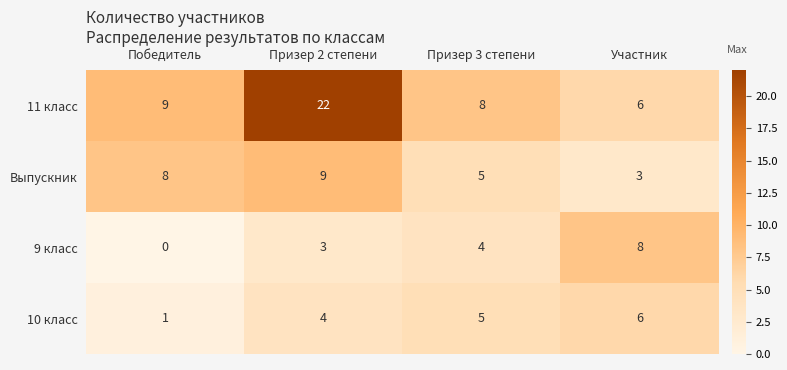

Count the 9 класс values in the range 3 to 8.

3